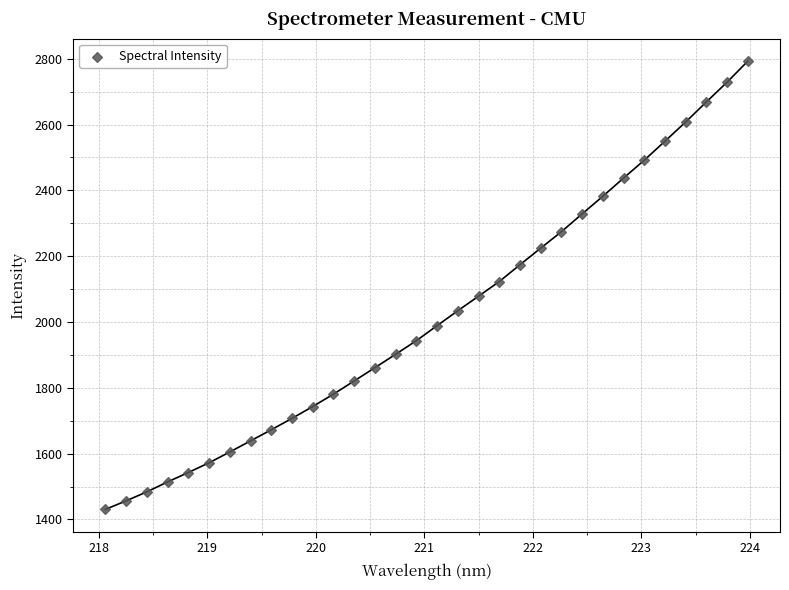

What is the range of Y values (max minus min)?

1362.5